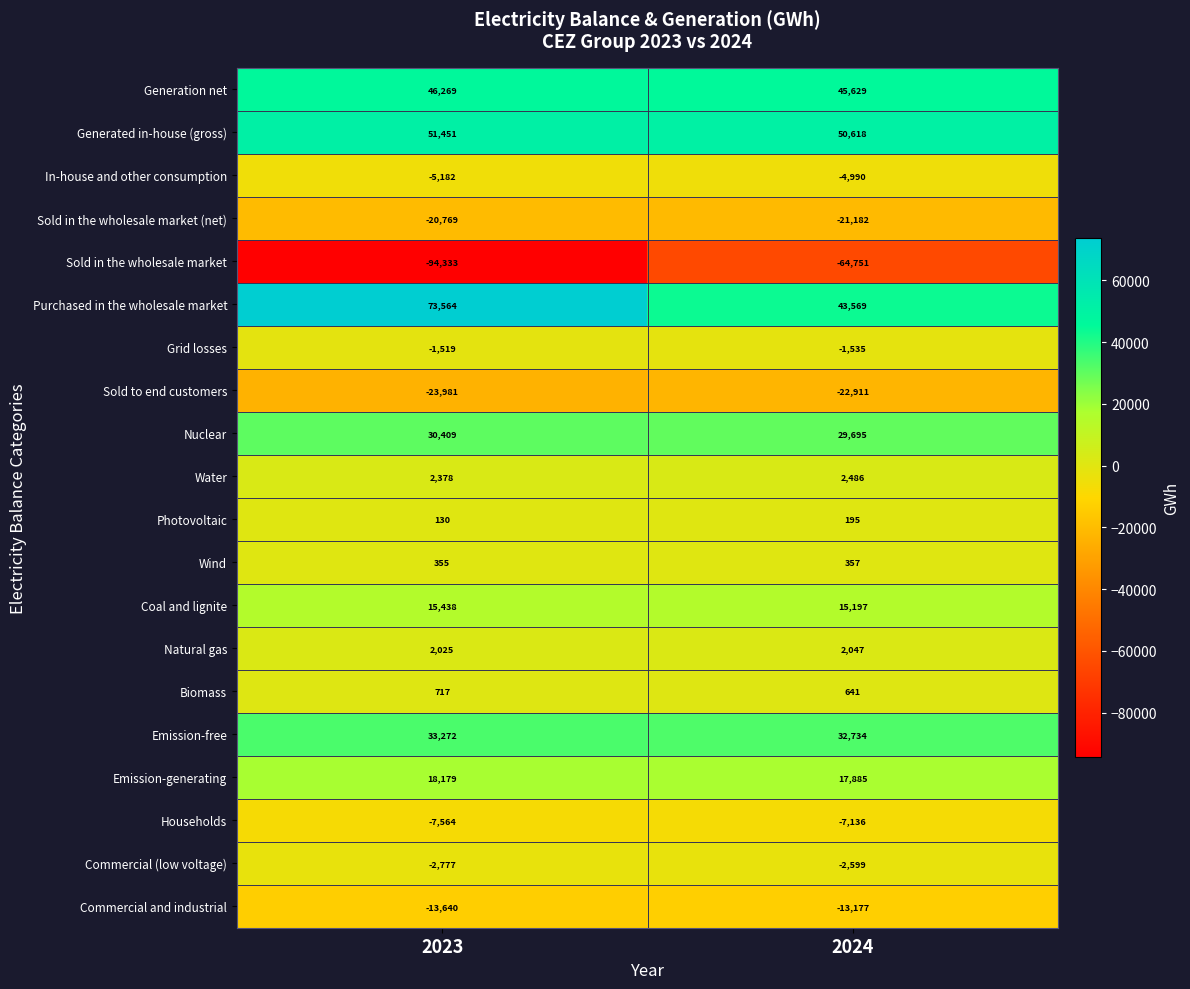

Is the value of Sold in the wholesale market (net) at 2023 greater than the value of Commercial and industrial at 2024?

No